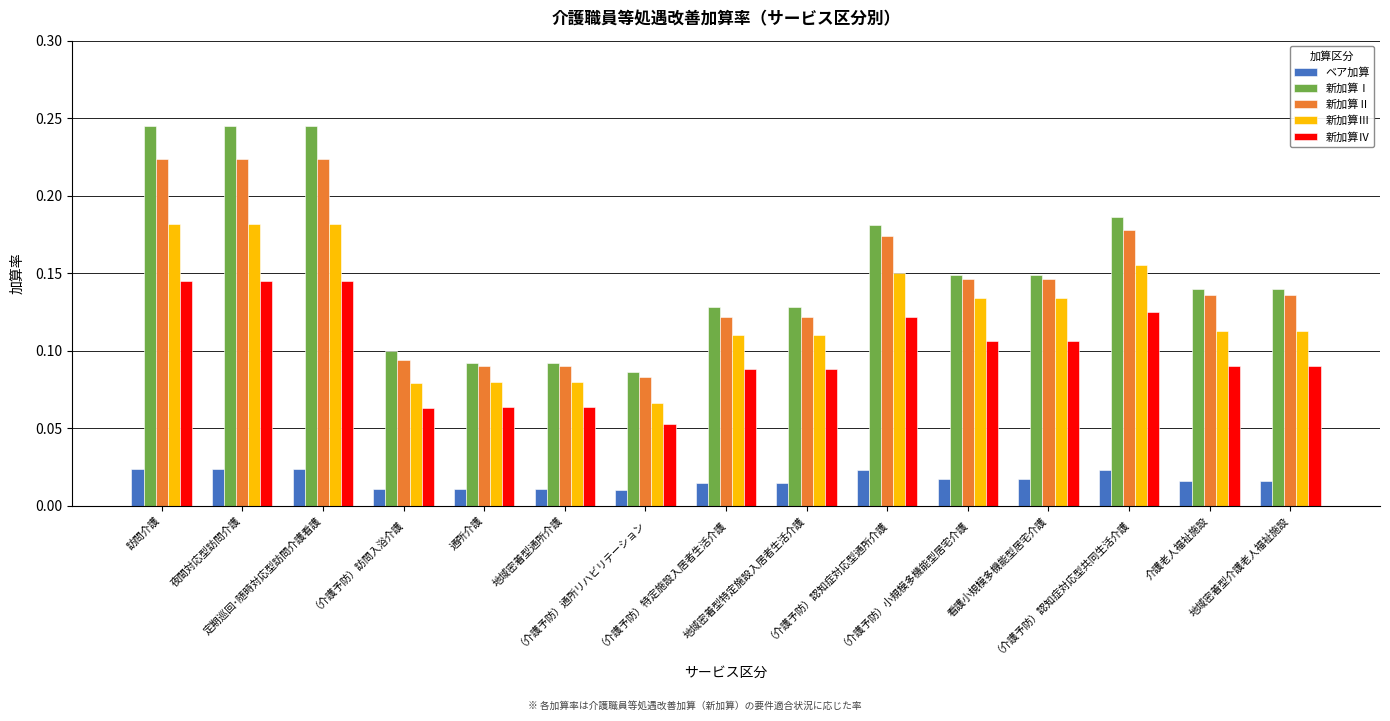

Count the 新加算Ⅲ values in the range 0 to 1.

15